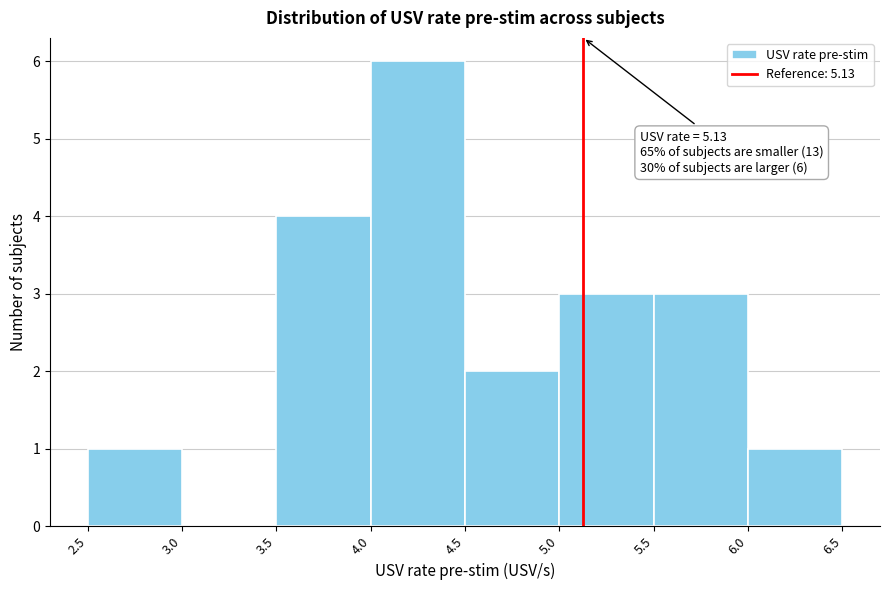

Over which range of the x-axis is the bar tallest?

4.0 to 4.5